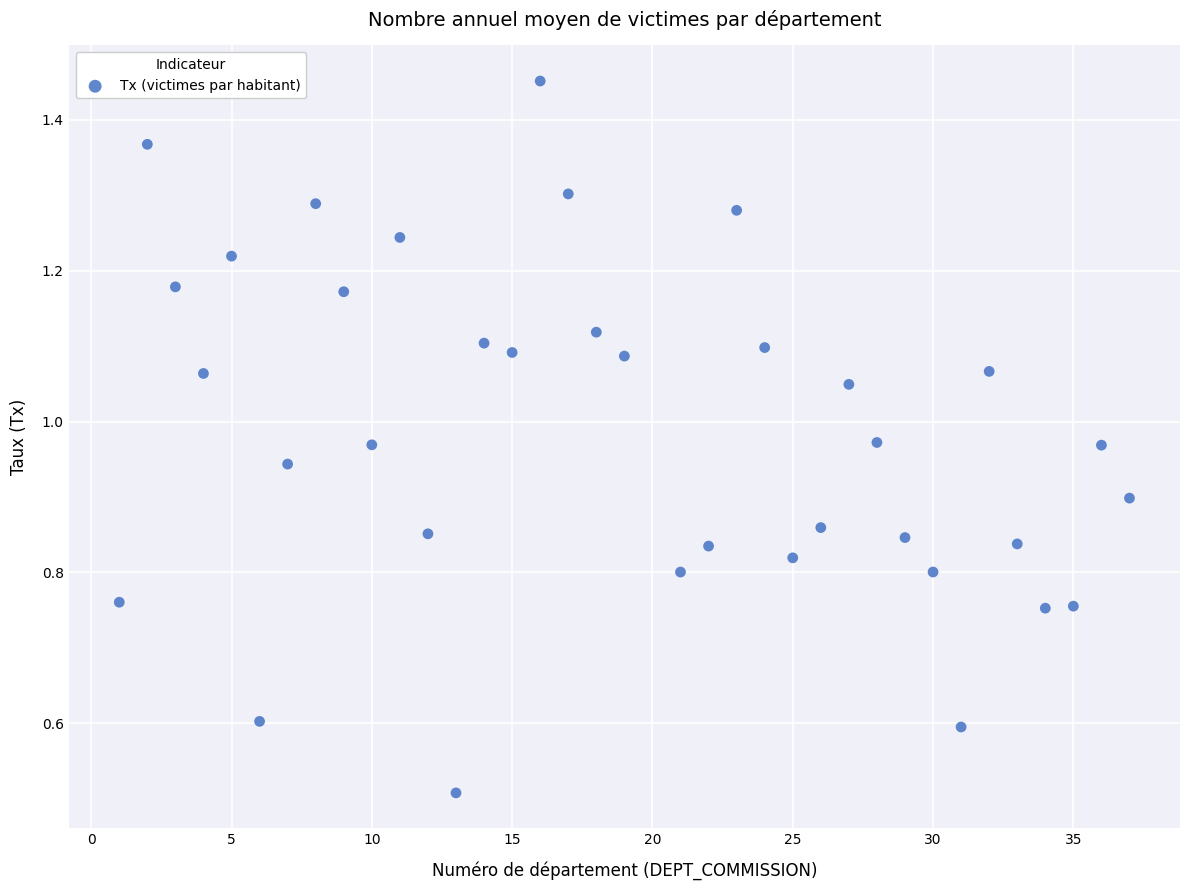

What is the range of X values (max minus min)?

36.0